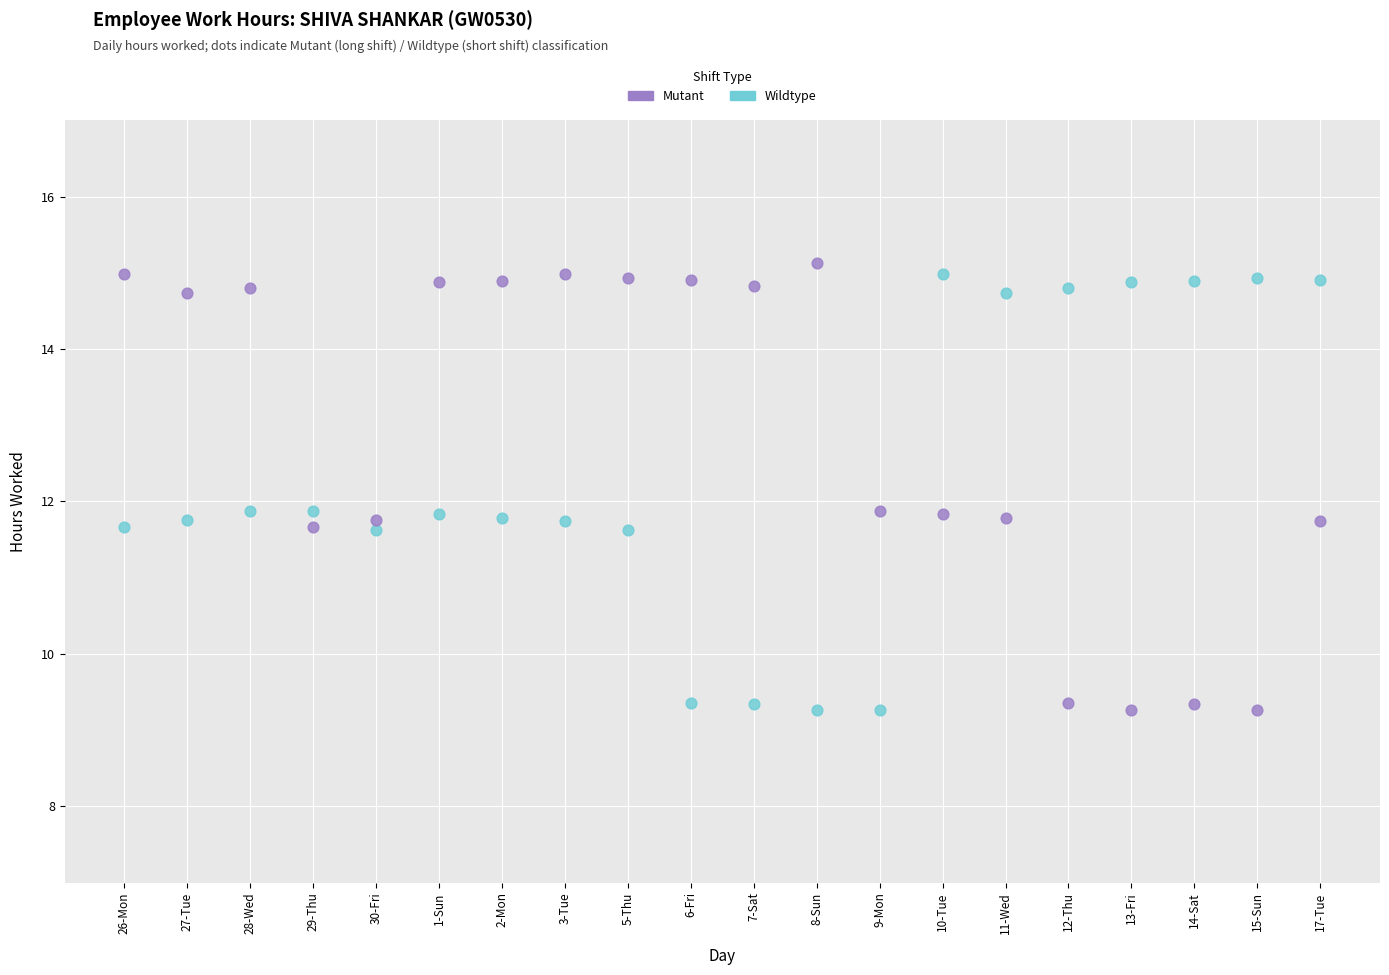

What are all the series names shown in the legend?

Mutant, Wildtype